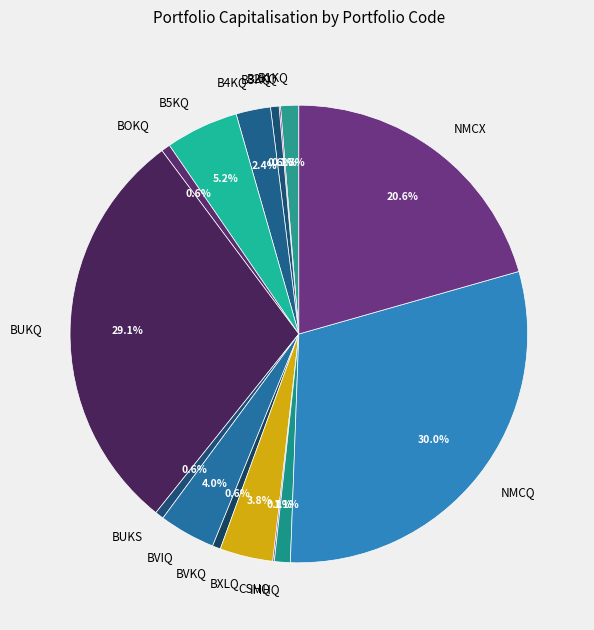

Is the sum of BUKS and B3KQ greater than half?

No